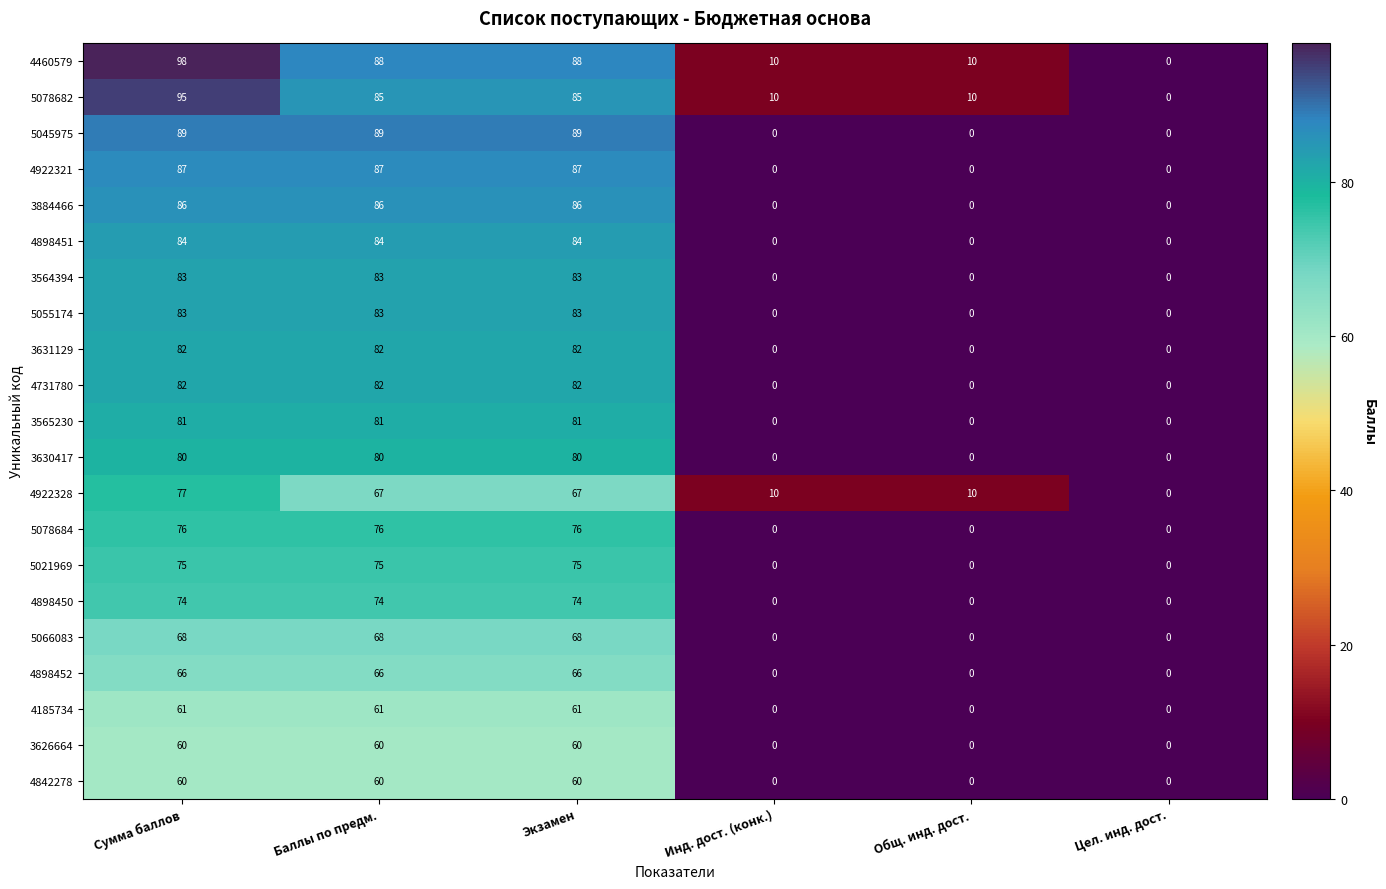

The 5055174 series shows 108 at Сумма баллов. True or false?

False